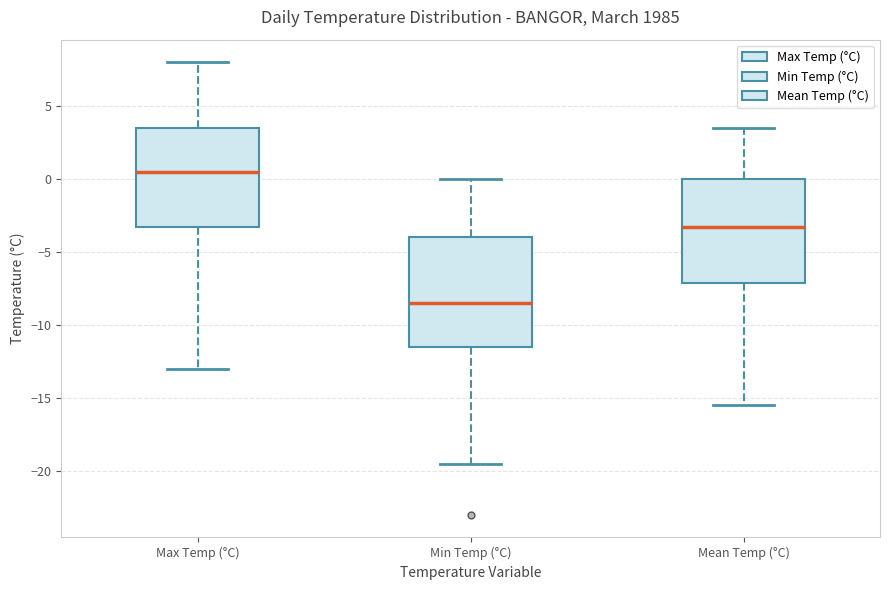

Reading left to right, transcribe this box plot: for each box, give where its median line is, the range the box spans, and where its two whiskers end, as read against the y-axis. The values are not printed on the chart, so give them approximately, as read against the axis.

Max Temp (°C): median 0.5, box -3.0 to 3.5, whiskers -13.0 to 8.0
Min Temp (°C): median -8.5, box -11.5 to -4.0, whiskers -19.5 to 0.0
Mean Temp (°C): median -3.5, box -7.0 to 0.0, whiskers -15.5 to 3.5